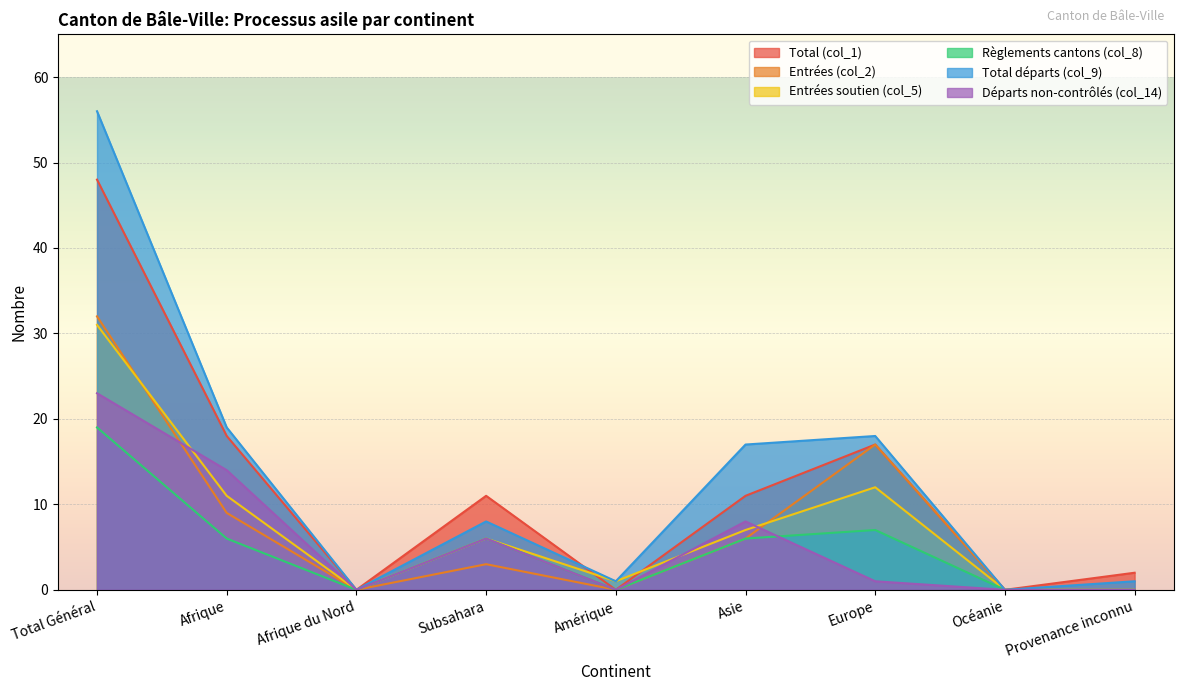

Reading right to left, transcribe all the data shown in this chart.

Total (col_1): Provenance inconnu=2	Océanie=0	Europe=17	Asie=11	Amérique=0	Subsahara=11	Afrique du Nord=0	Afrique=18	Total Général=48
Entrées (col_2): Provenance inconnu=0	Océanie=0	Europe=17	Asie=6	Amérique=0	Subsahara=3	Afrique du Nord=0	Afrique=9	Total Général=32
Entrées soutien (col_5): Provenance inconnu=0	Océanie=0	Europe=12	Asie=7	Amérique=1	Subsahara=6	Afrique du Nord=0	Afrique=11	Total Général=31
Règlements cantons (col_8): Provenance inconnu=0	Océanie=0	Europe=7	Asie=6	Amérique=0	Subsahara=6	Afrique du Nord=0	Afrique=6	Total Général=19
Total départs (col_9): Provenance inconnu=1	Océanie=0	Europe=18	Asie=17	Amérique=1	Subsahara=8	Afrique du Nord=0	Afrique=19	Total Général=56
Départs non-contrôlés (col_14): Provenance inconnu=0	Océanie=0	Europe=1	Asie=8	Amérique=0	Subsahara=6	Afrique du Nord=0	Afrique=14	Total Général=23